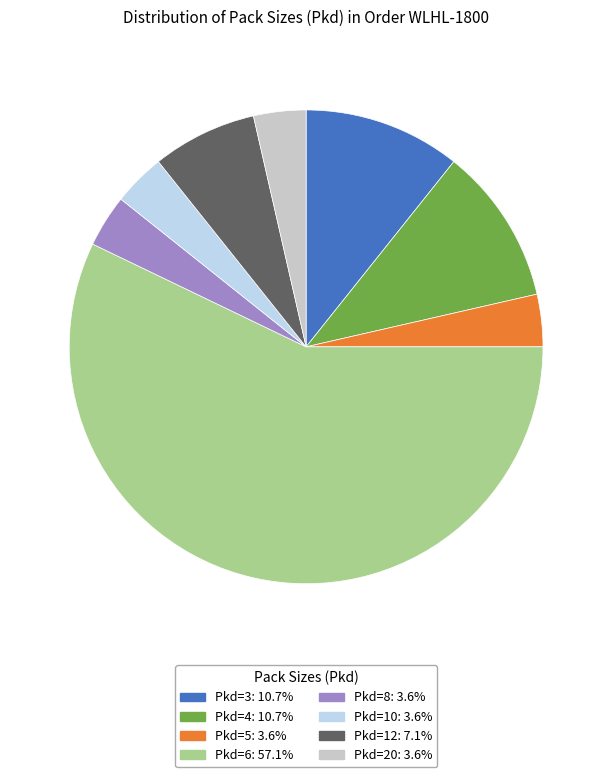

Does any single category account for the majority?

Yes